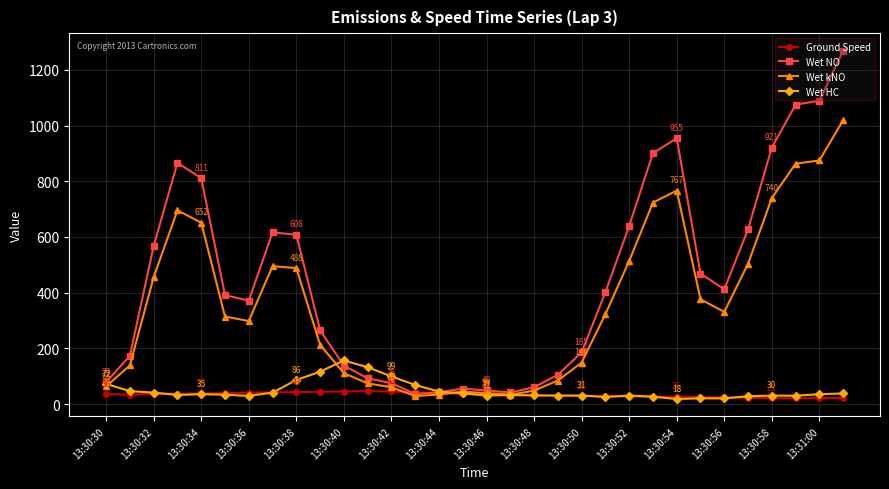

What is the greatest value displayed?

1269.6